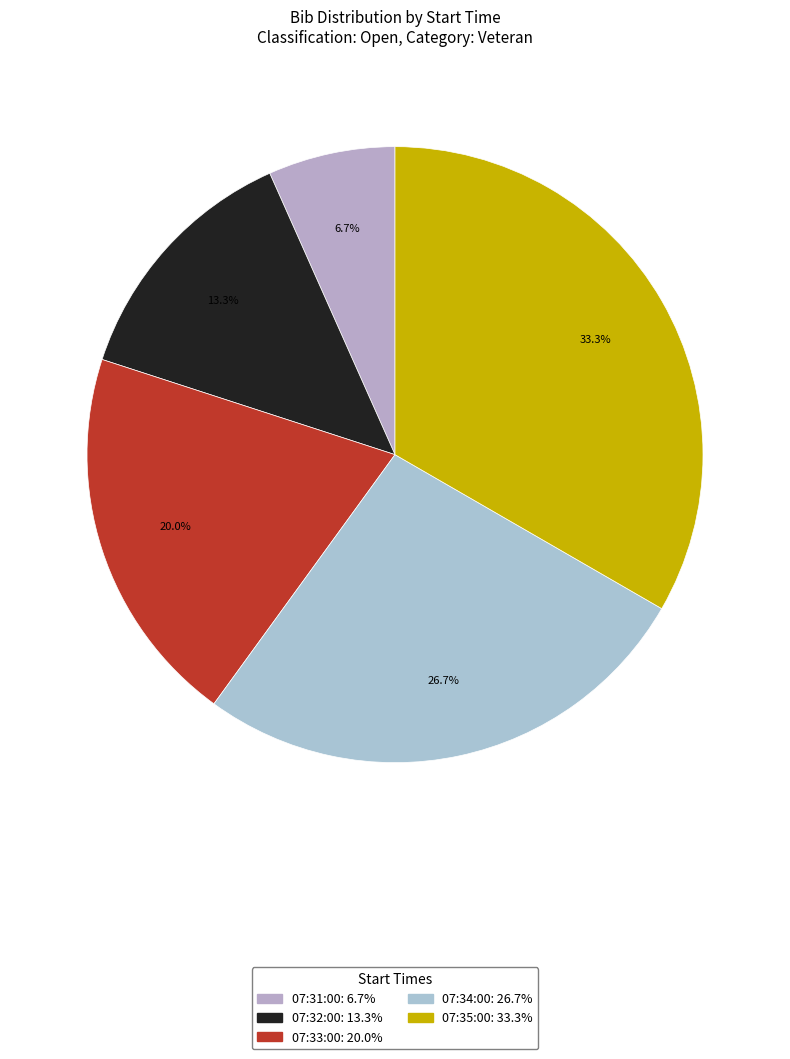

What is the largest slice in the pie chart?

07:35:00